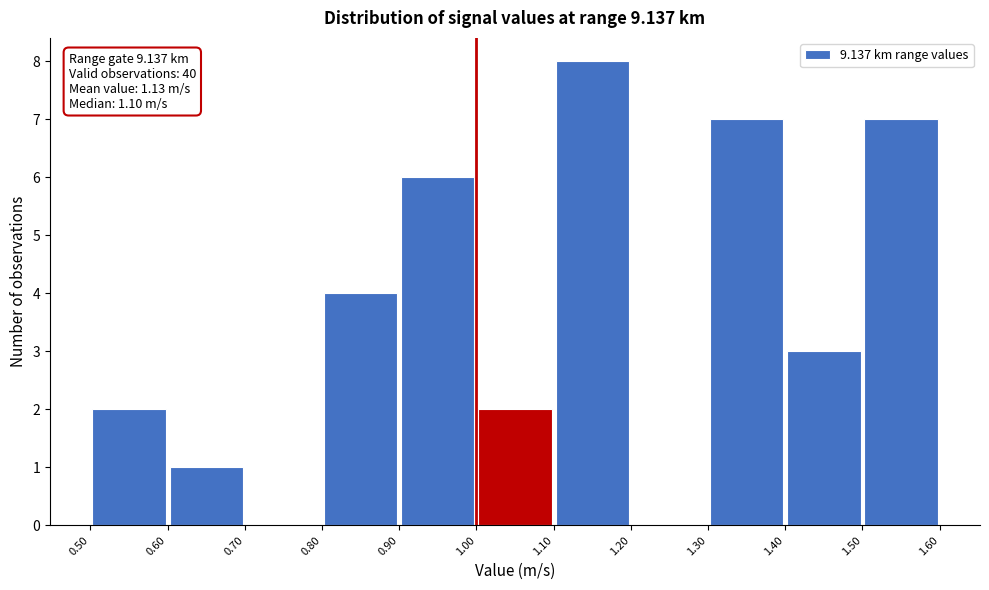

Which range on the x-axis has the tallest bar?

1.10 to 1.20